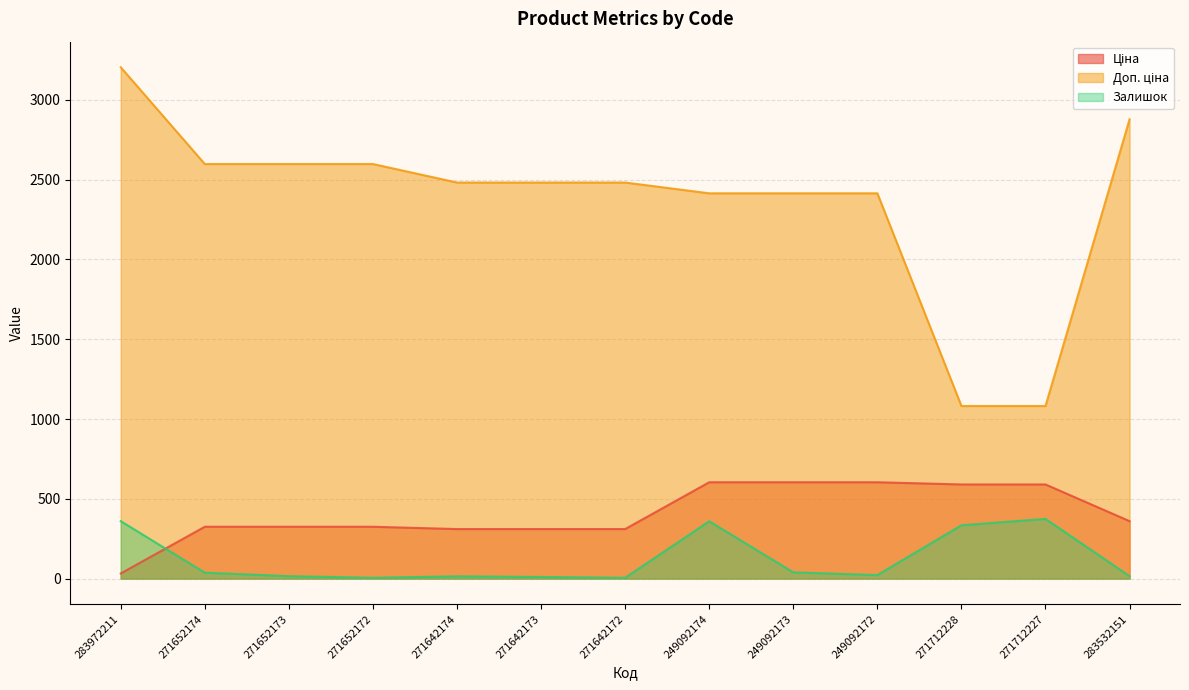

At which category is the sum across all series the highest?

283972211